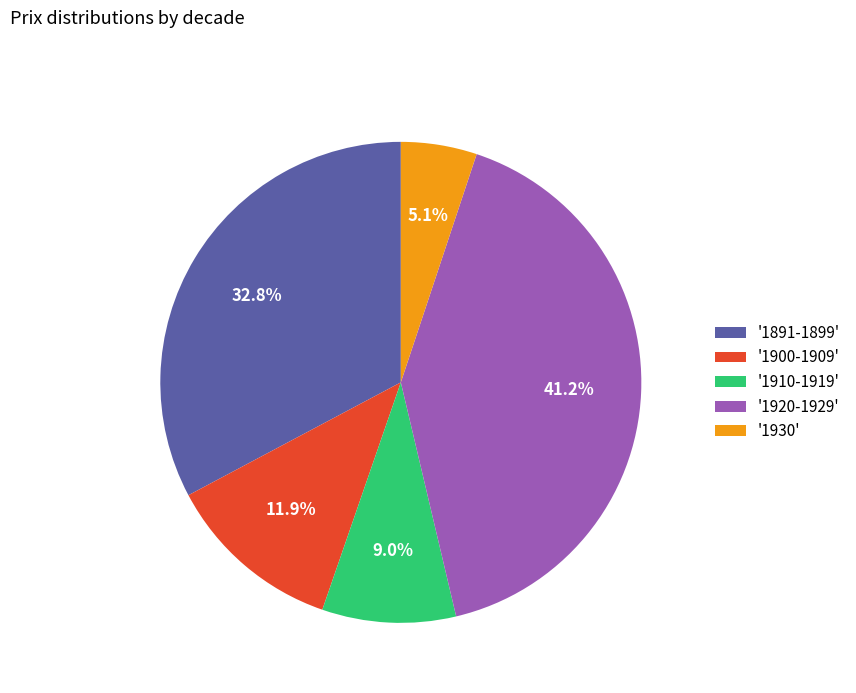

Between '1930' and '1900-1909', which is larger?

'1900-1909'